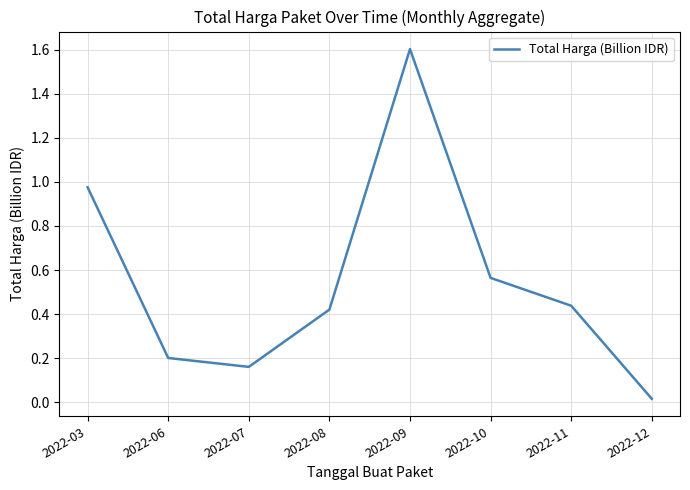

True or false: the data has more than 2 interior local peaks.

False